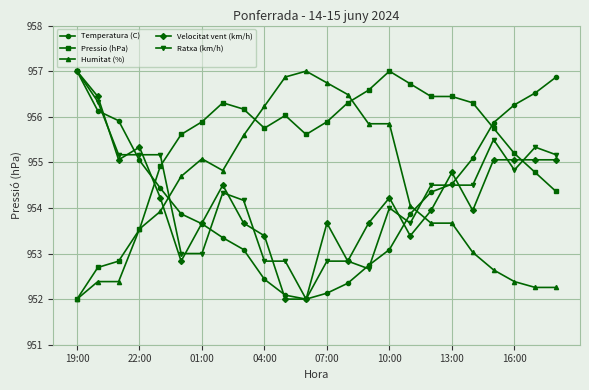

What is the value of the Velocitat vent (km/h) point at the 20th from the left?

953.9